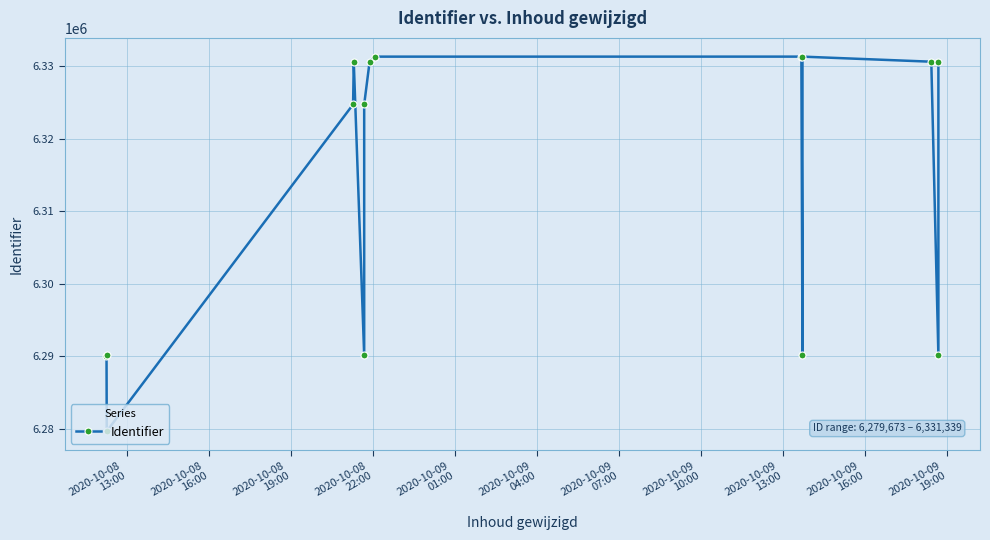

What is the label of the 1st point from the left?

2020-10-08
13:00